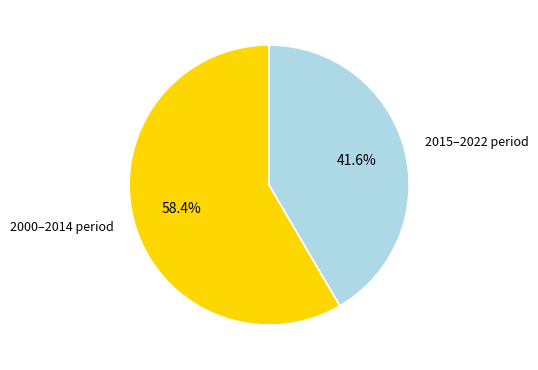

To the nearest percent, what is the difference between the largest and smallest slice percentages?

17%